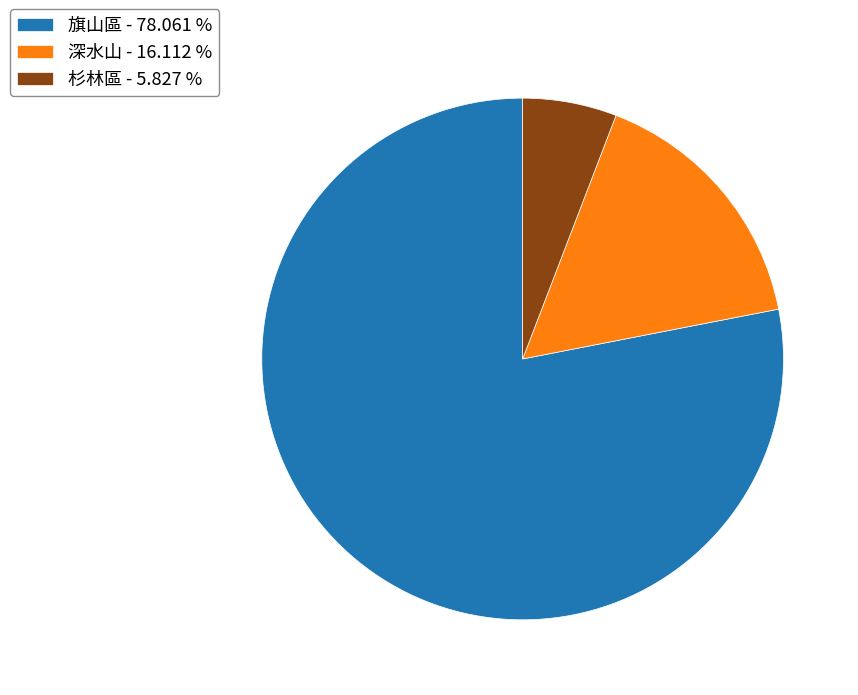

What is the smallest slice in the pie chart?

杉林區